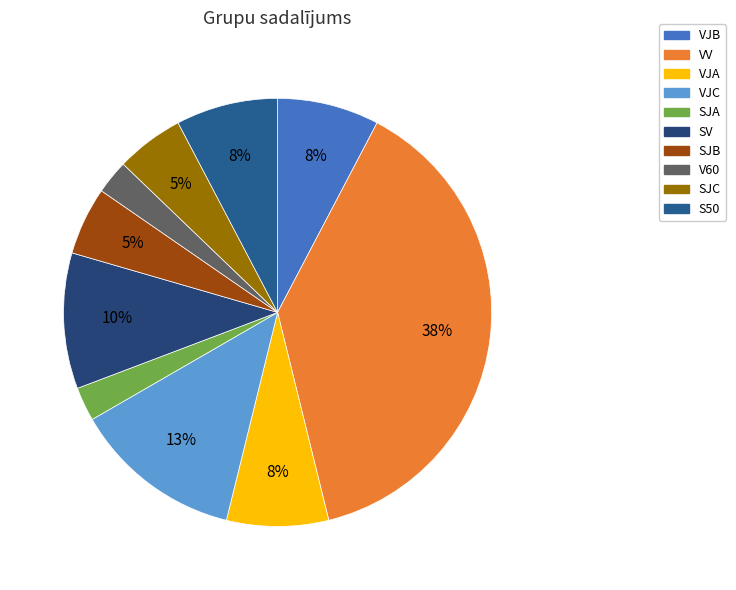

Approximately how many times larger is the value at SJC compared to V60?

2.0